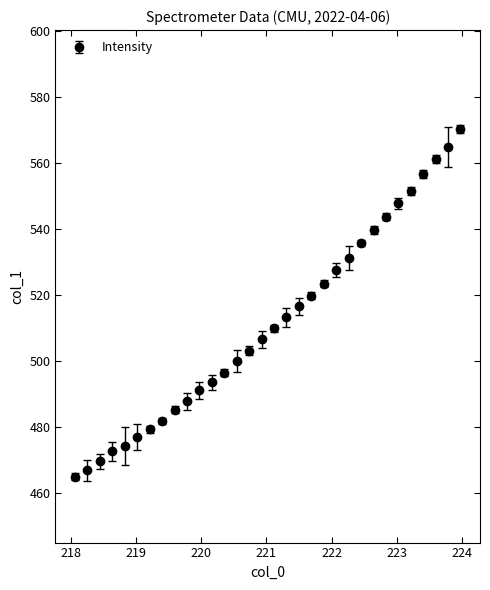

What is the maximum value shown in the chart?

570.1